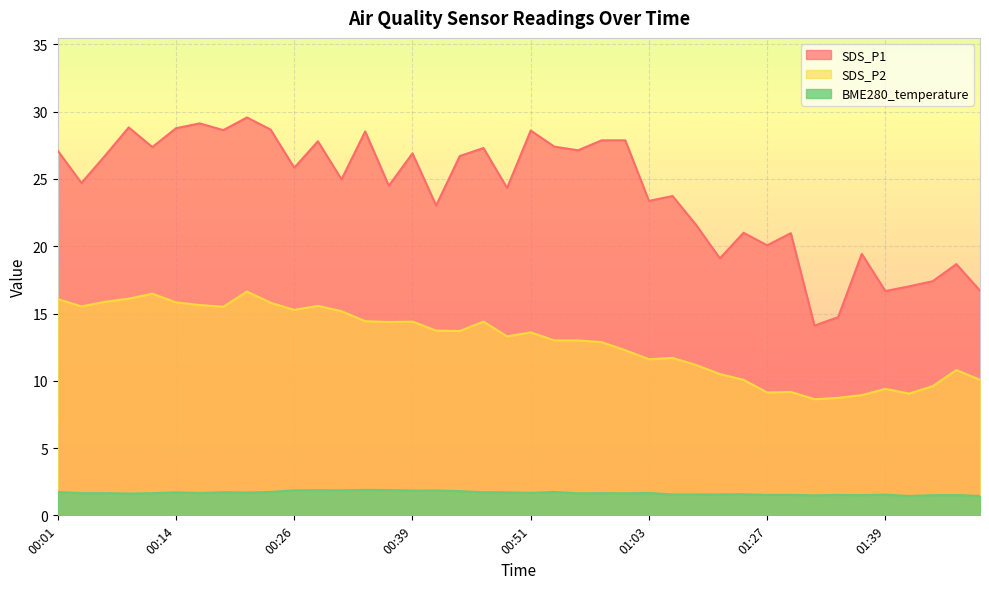

What is the label of the 14th point from the right?

01:06